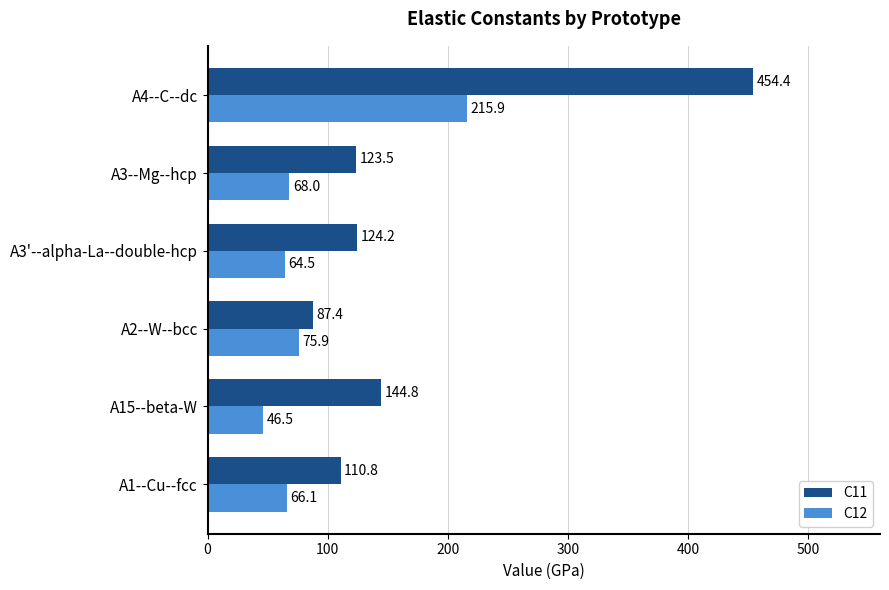

Which series has the widest spread of values?

C11